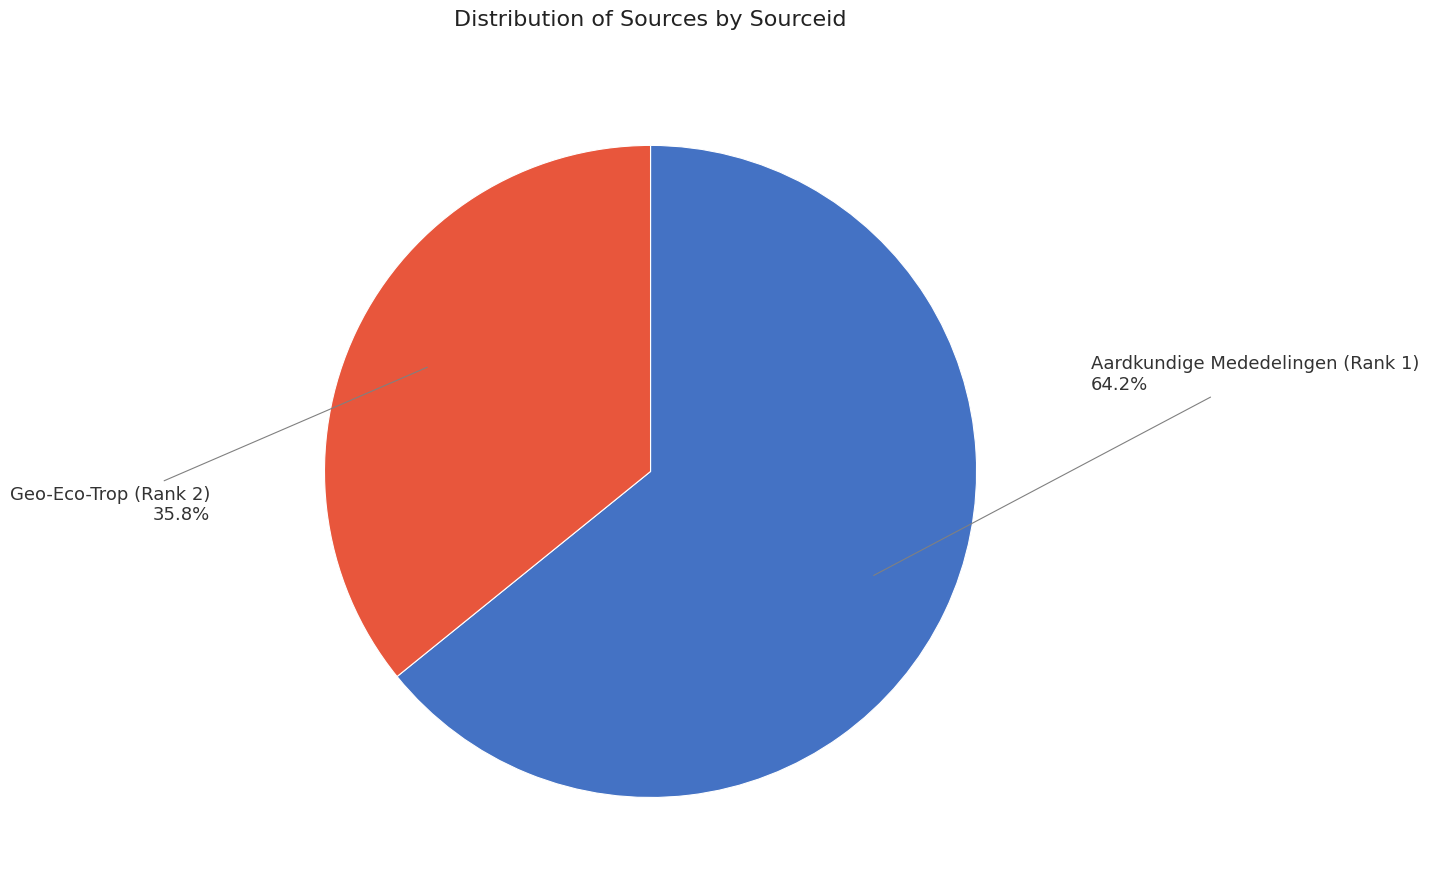

Does any single category account for the majority?

Yes